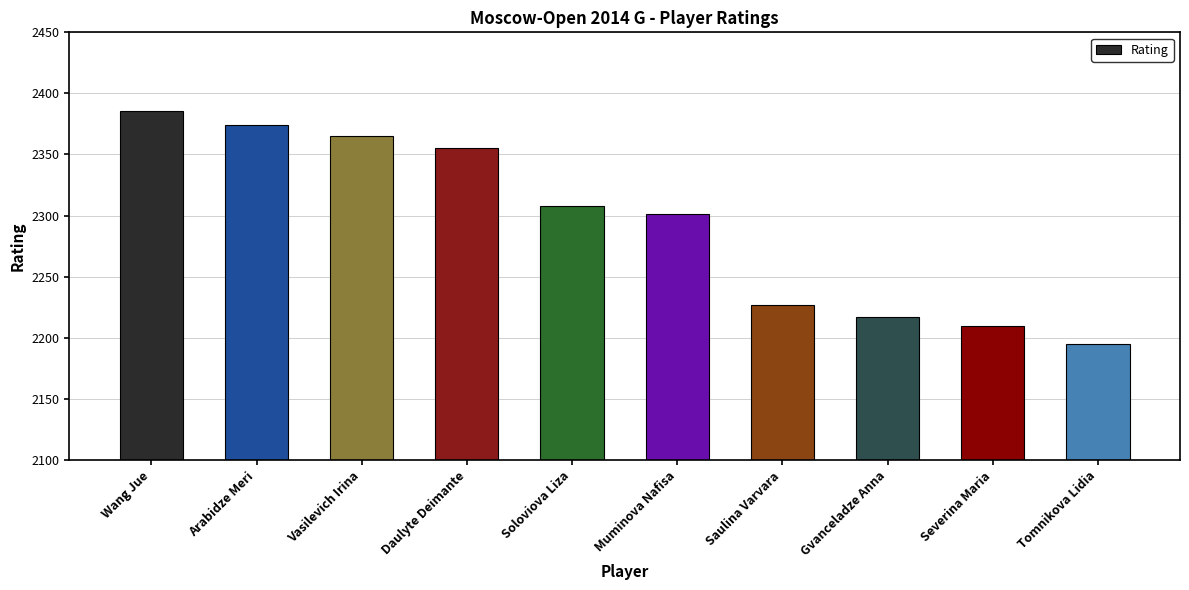

What is the change in value from Soloviova Liza to Tomnikova Lidia?

-113